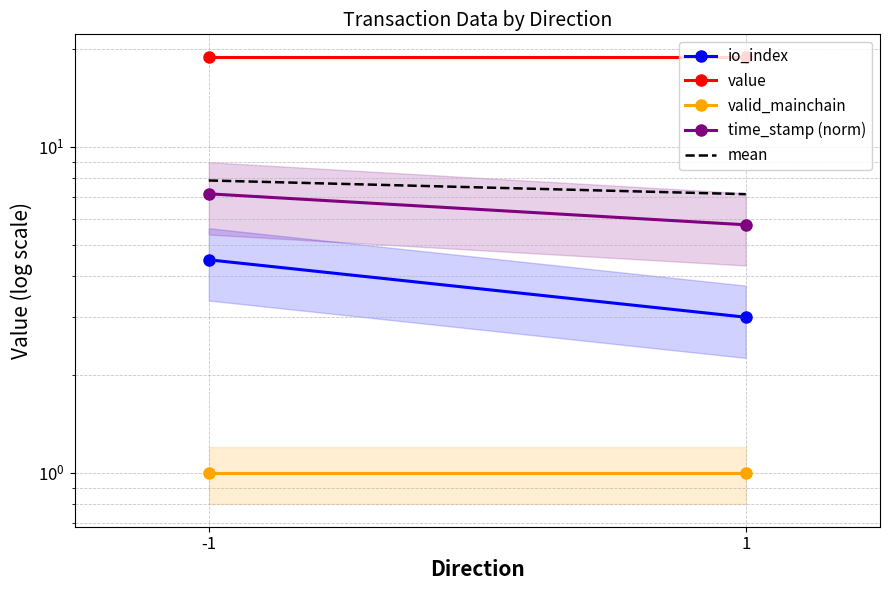

Which label corresponds to the smallest value in the chart?

-1